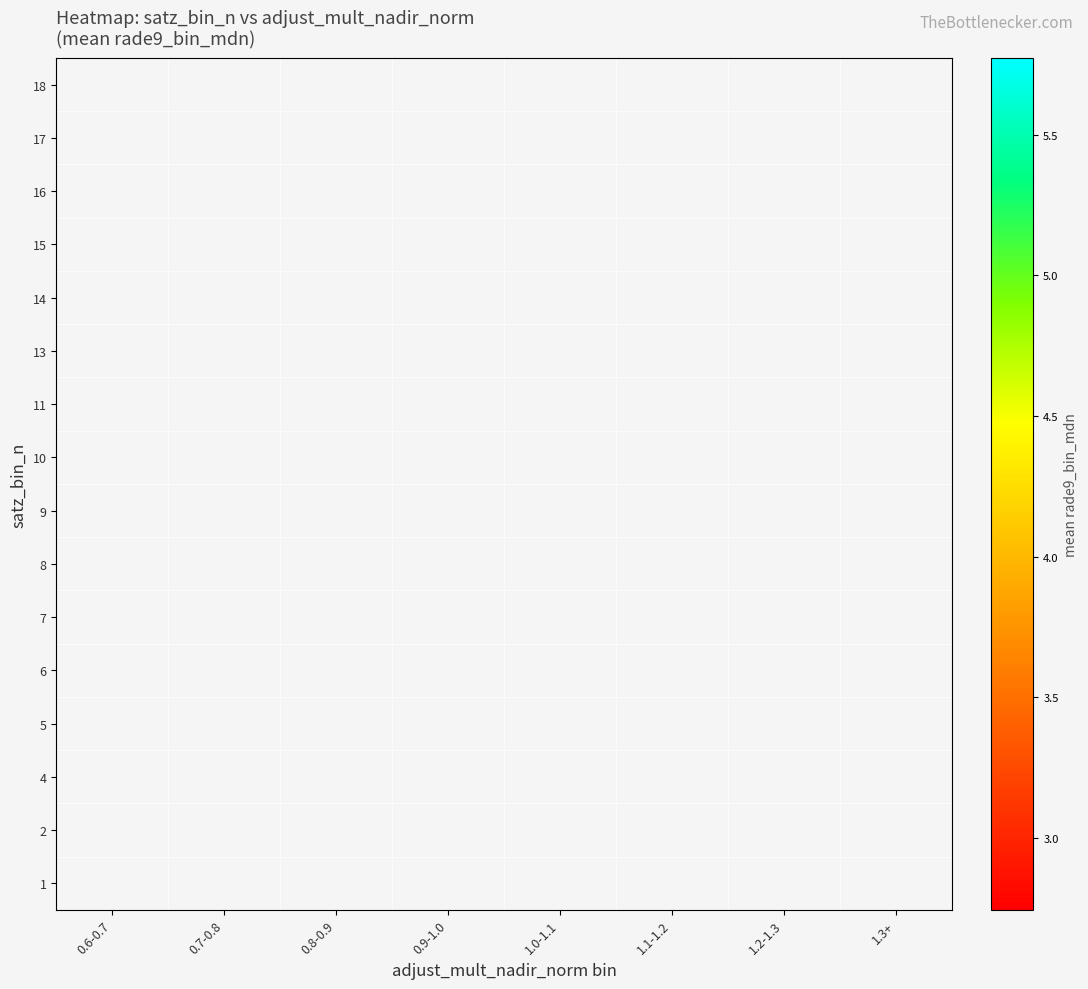

What is the greatest value displayed?

5.8